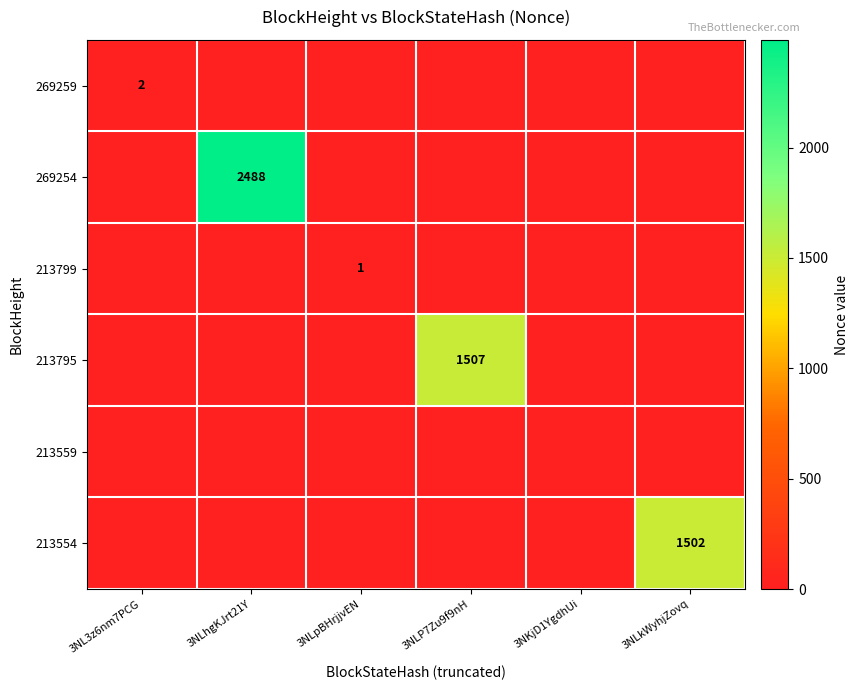

Which series has the widest spread of values?

269254